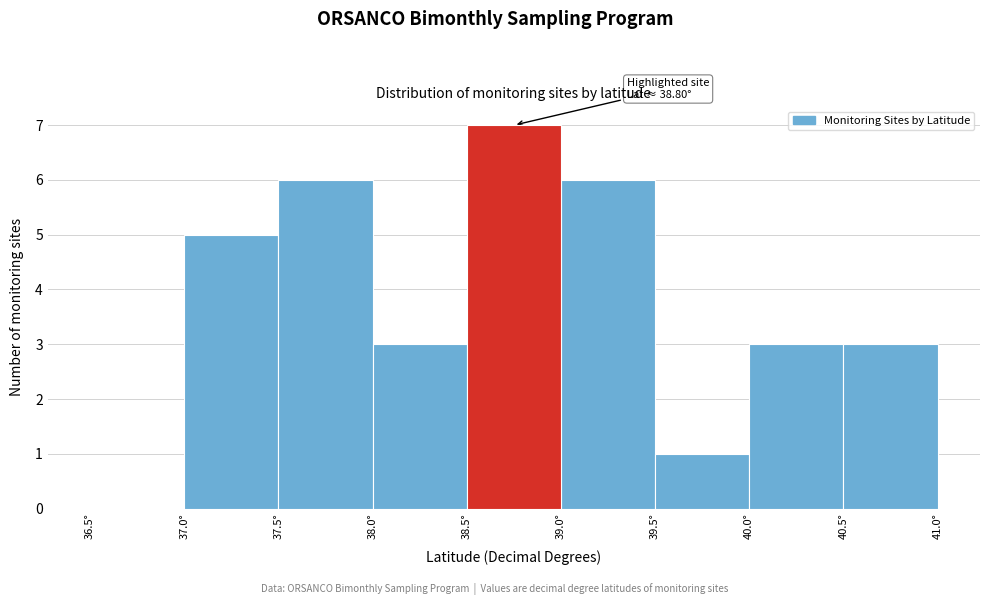

Over which range of the x-axis is the bar tallest?

38.5 to 39.0